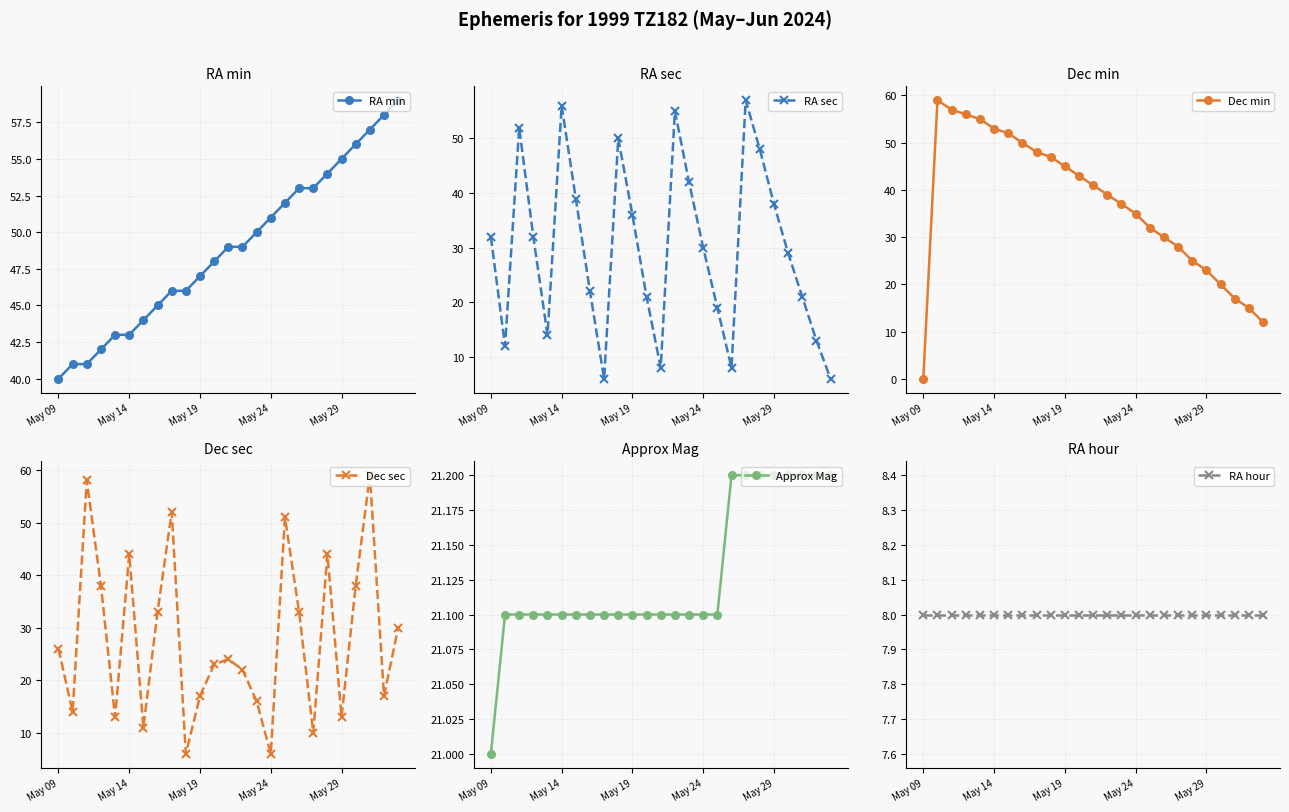

In RA sec, how many points are lower than both neighbors (excluding endpoints)?

5